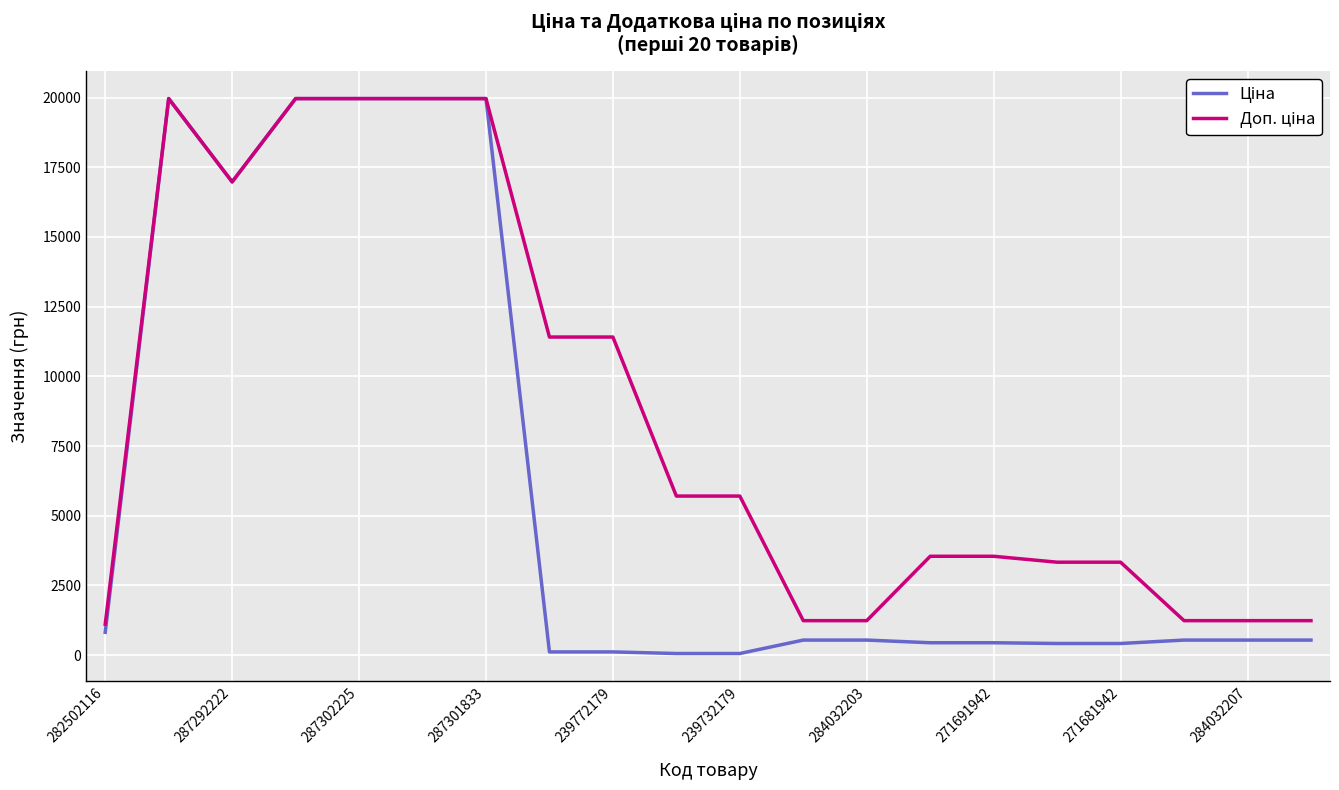

How many lines are shown in the chart?

2